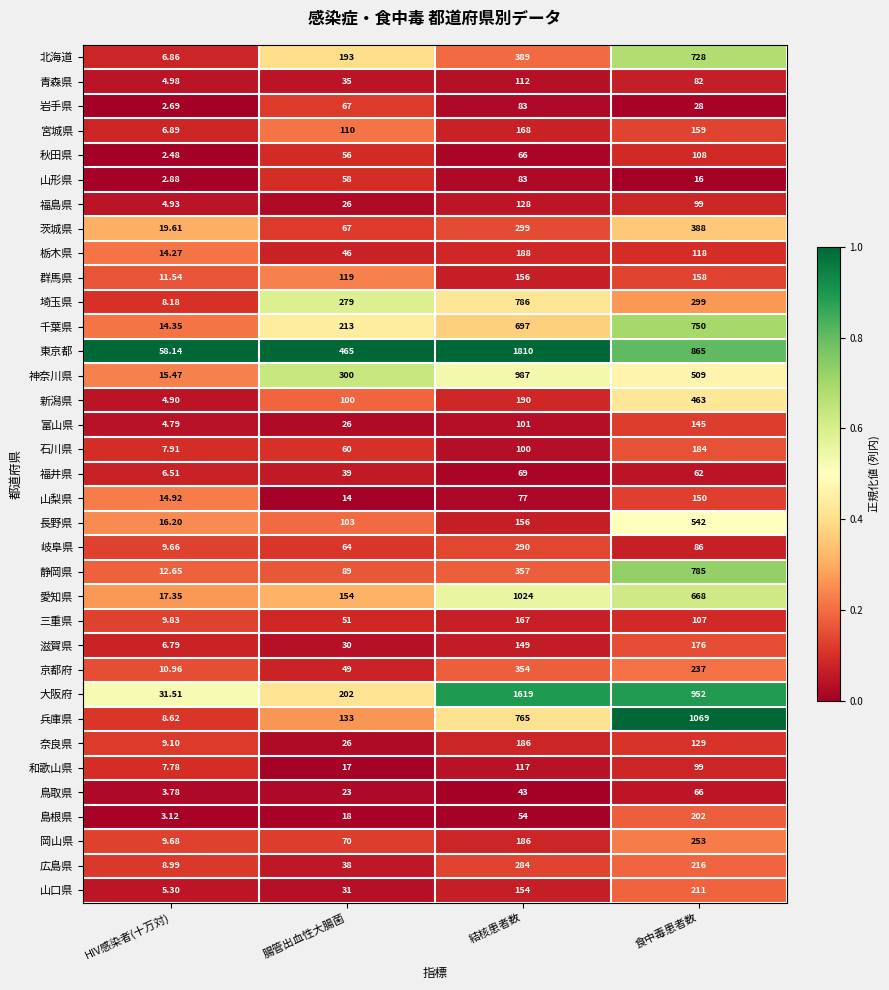

At which category is the sum across all series the highest?

結核患者数